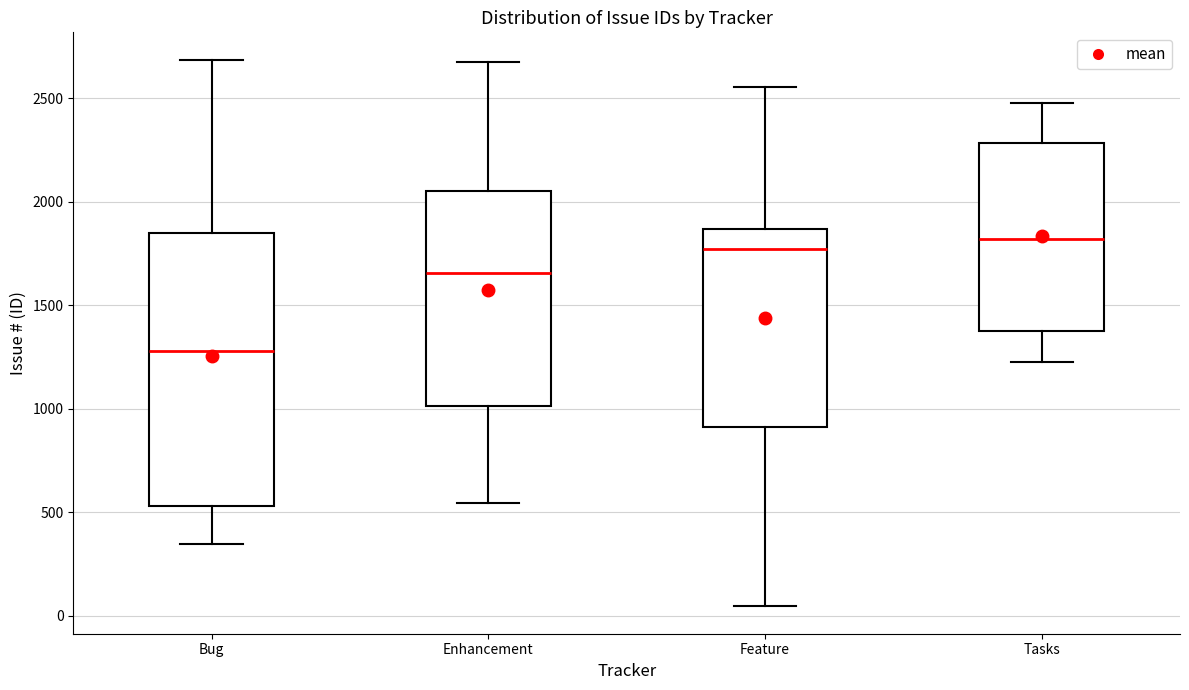

Where does the lower whisker of the box for Tasks end on the y-axis? The values are not printed on the chart, so give them approximately, as read against the axis.

1250